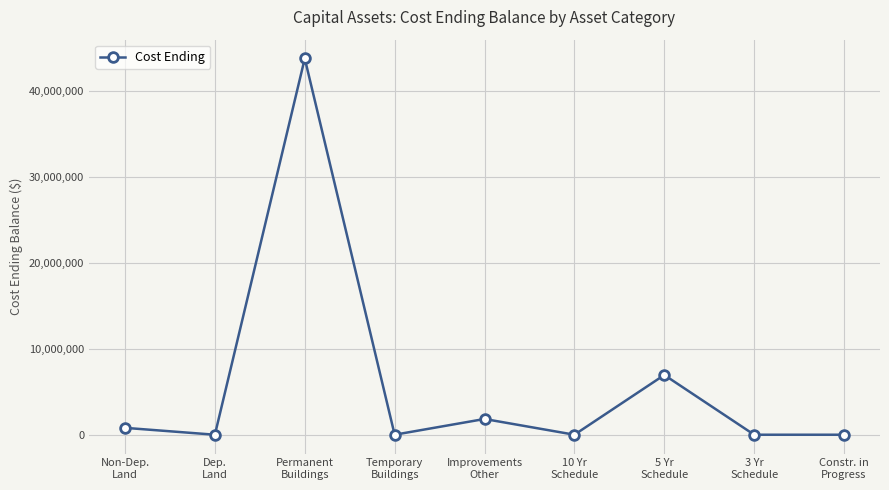

How many interior local peaks (higher than both neighbors) does the data have?

3